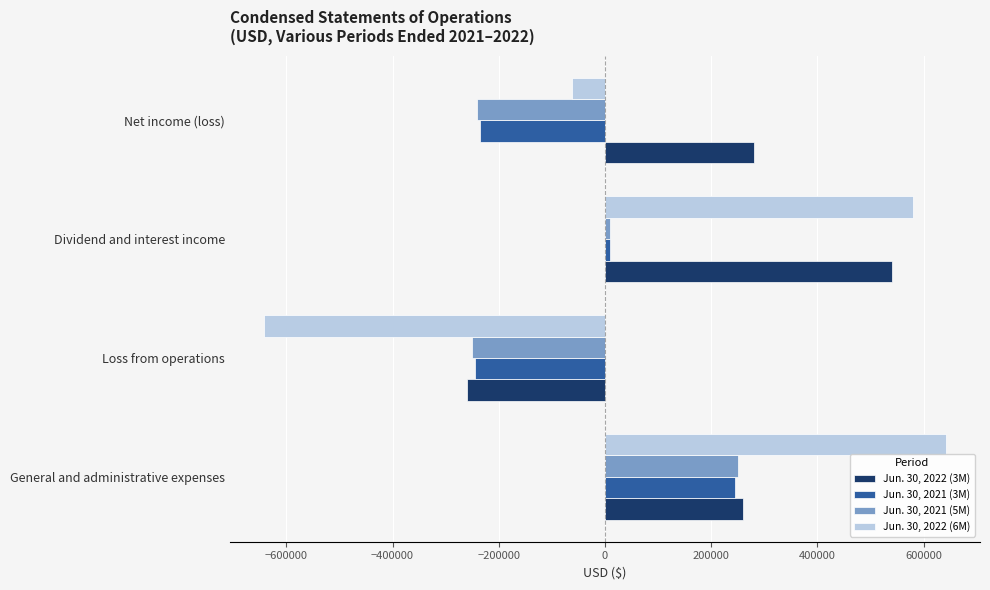

What is the total value across all series at Loss from operations?

-1396205